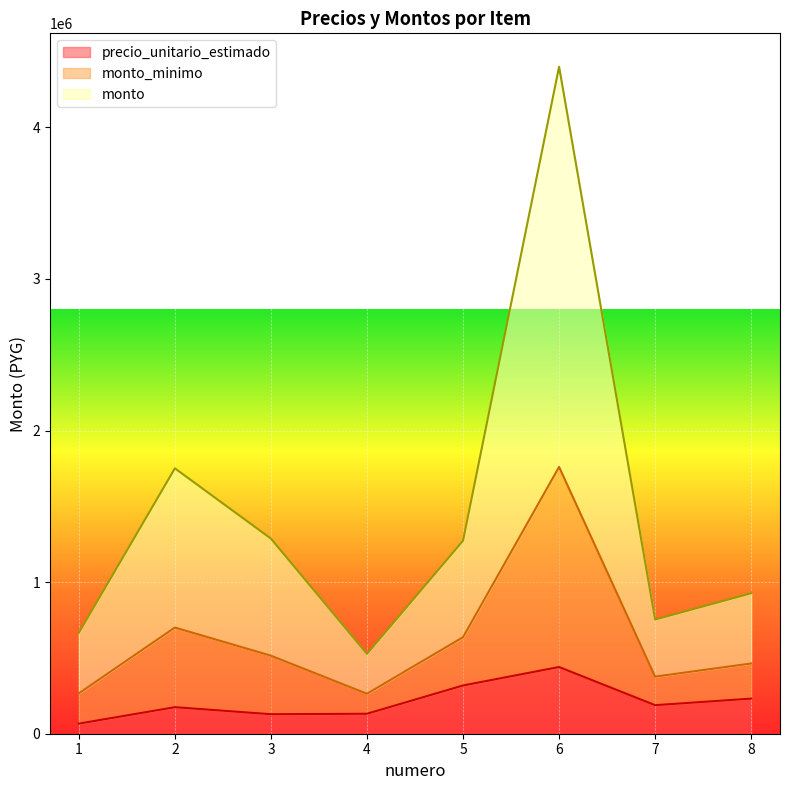

What is the maximum value shown in the chart?

4400350